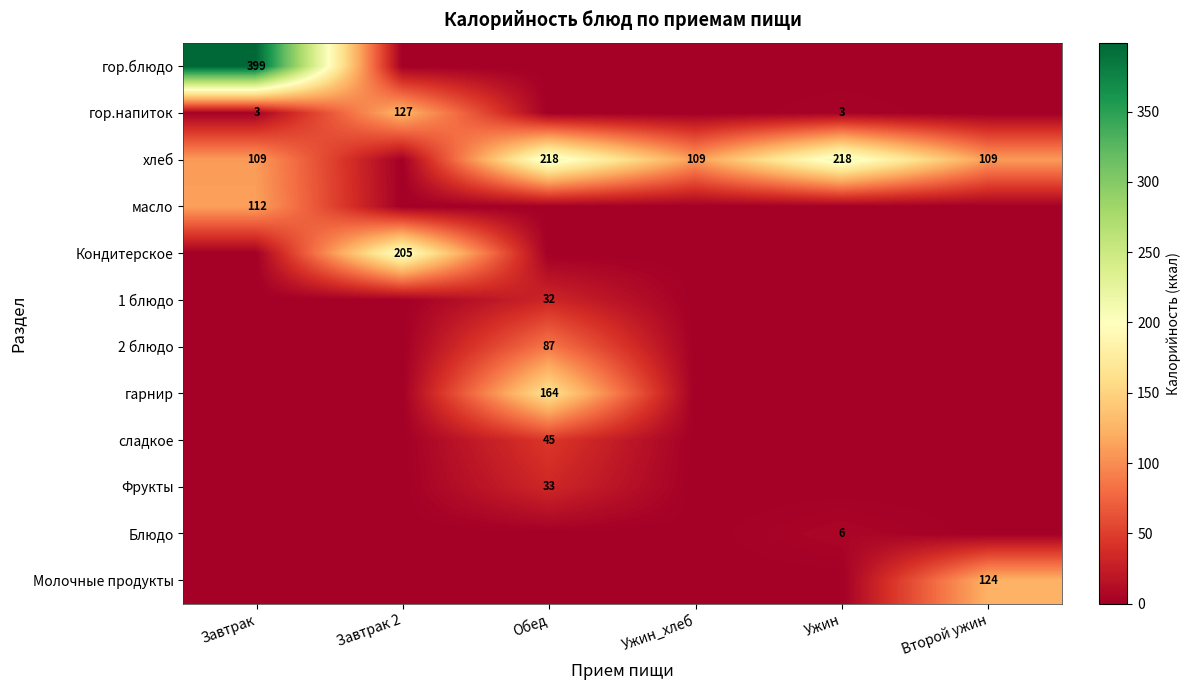

What is the highest value of the 2 блюдо series?

87.2